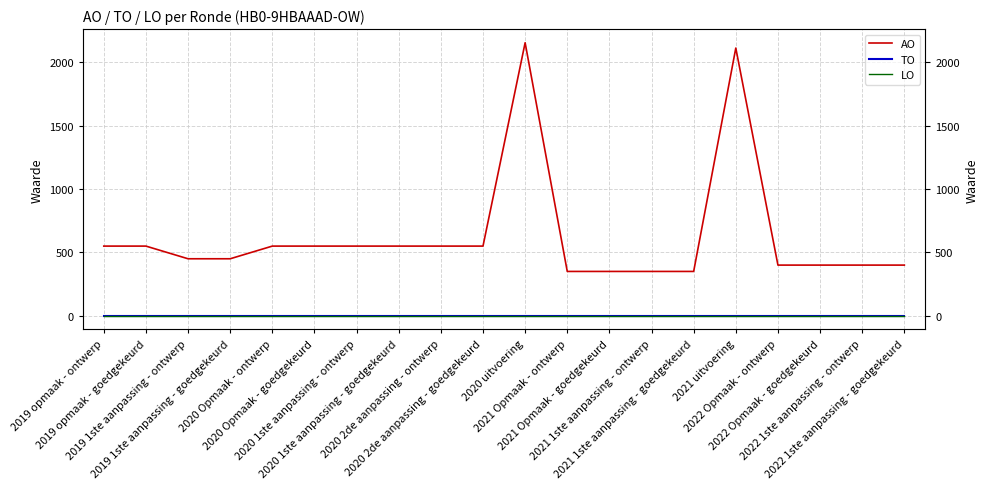

Which series has the widest spread of values?

AO